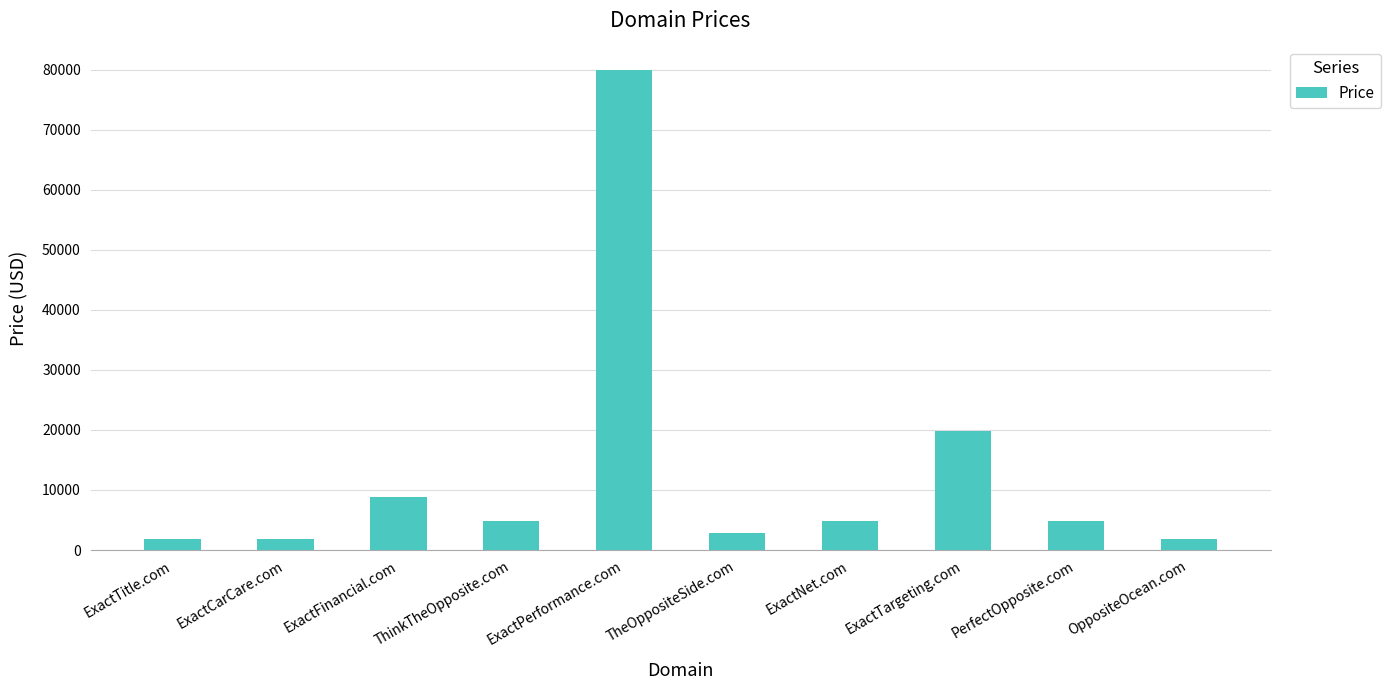

What is the sum of all values?

131880